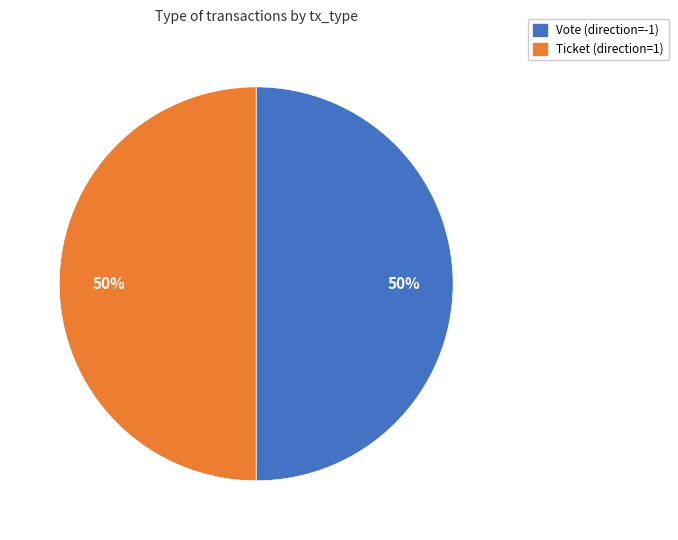

How many slices are in this pie chart?

2